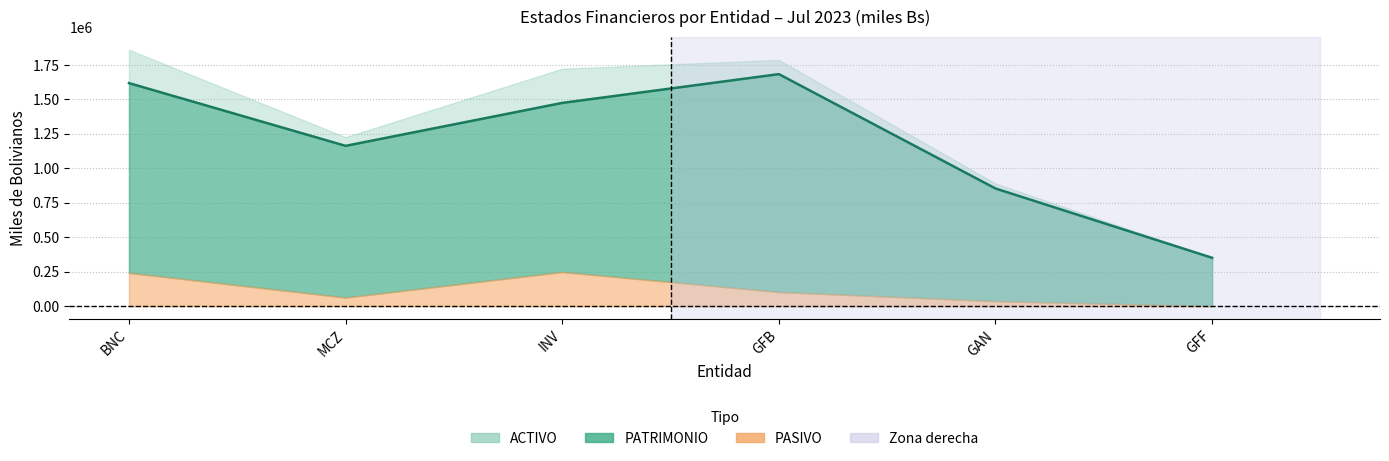

What is the sum of all ACTIVO values?

7832870.1